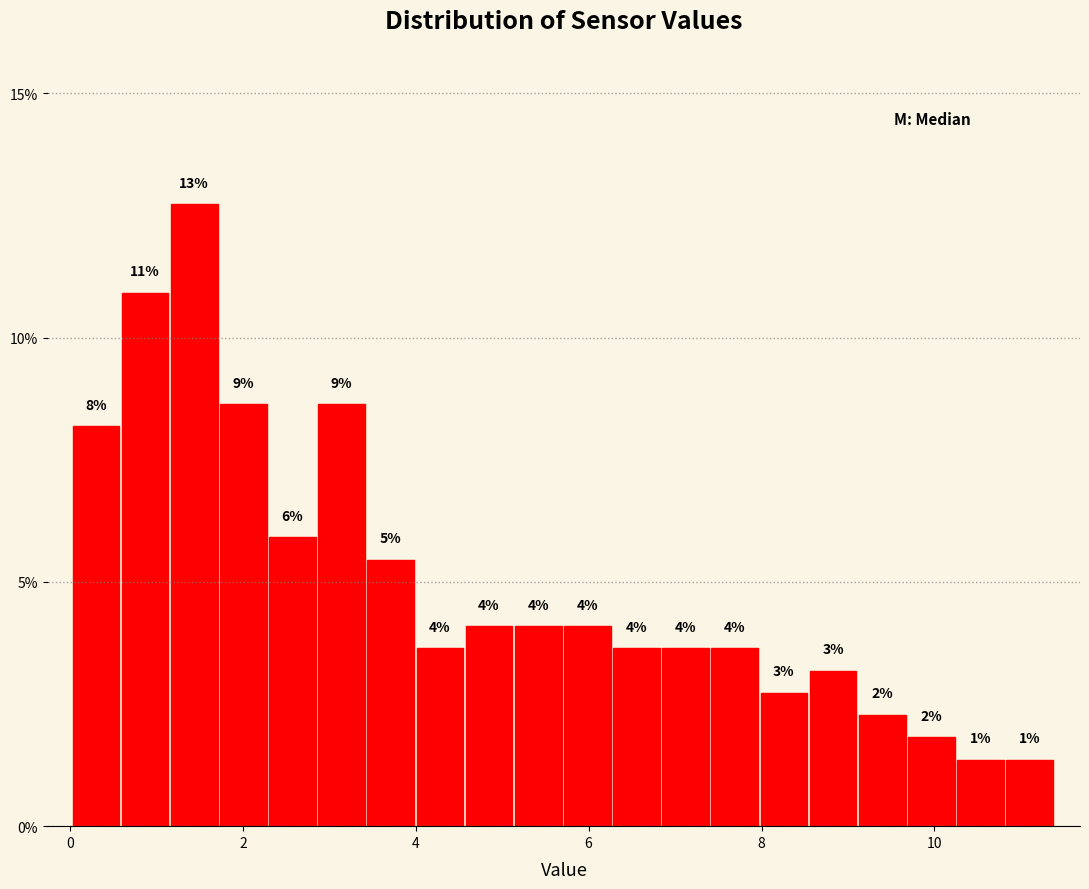

Around what value on the x-axis is the tallest bar? Give the approximate position of its centre, as read against the axis.

1.4